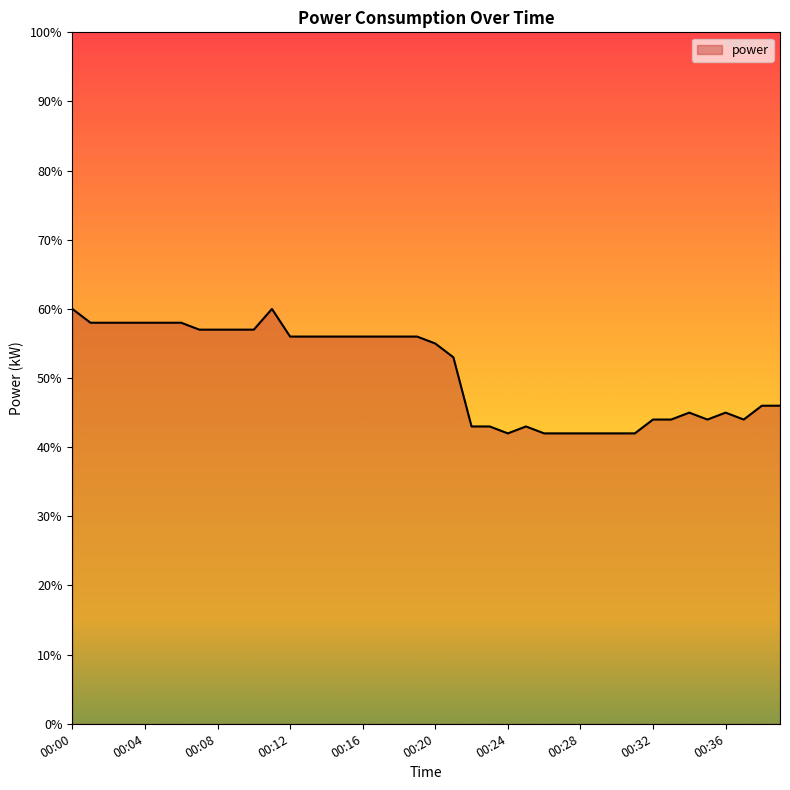

Does the chart have visible grid lines?

No